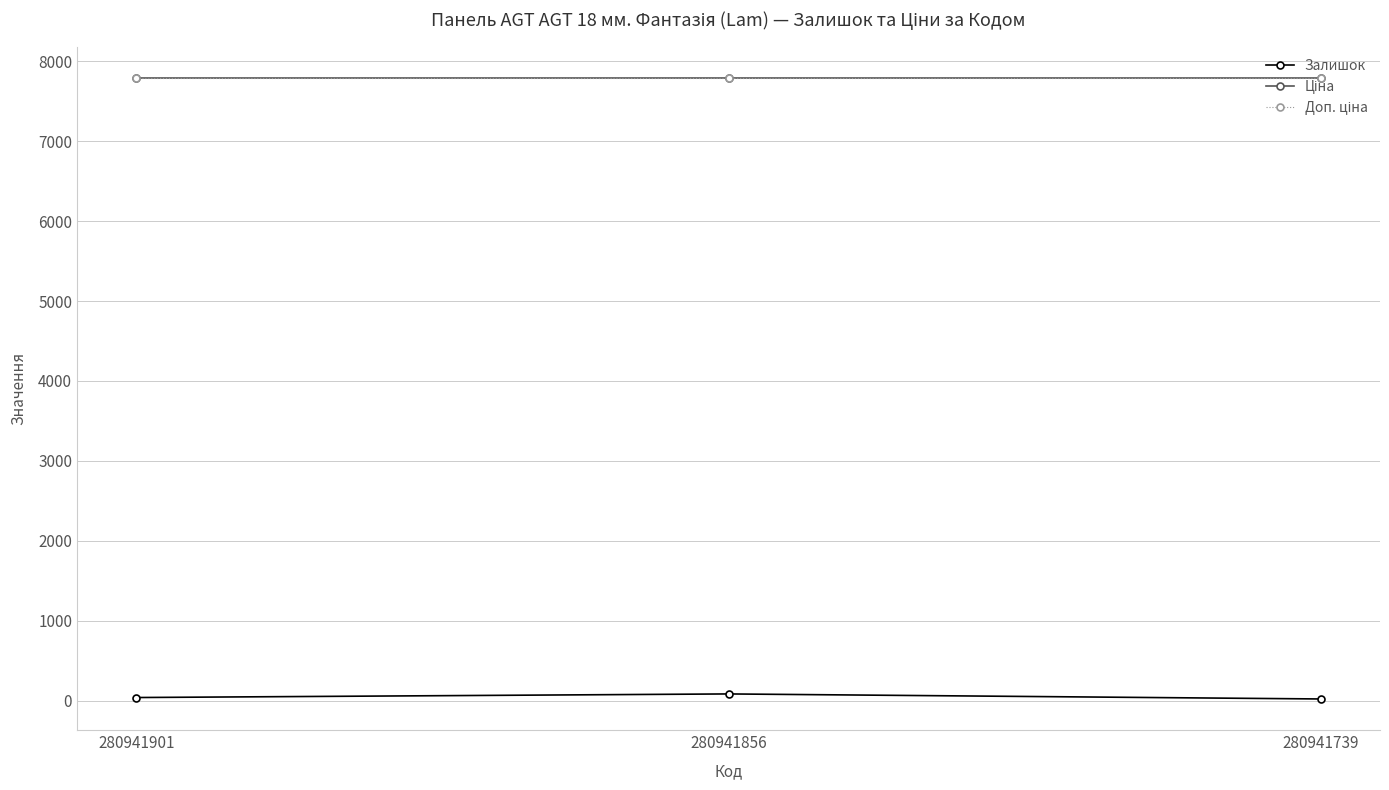

At which category is the sum across all series the highest?

280941856